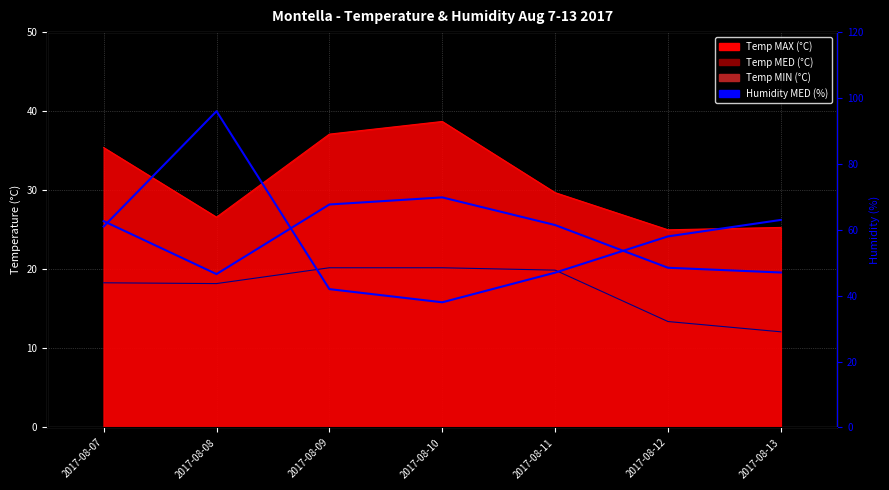

How many values are below 58?

3